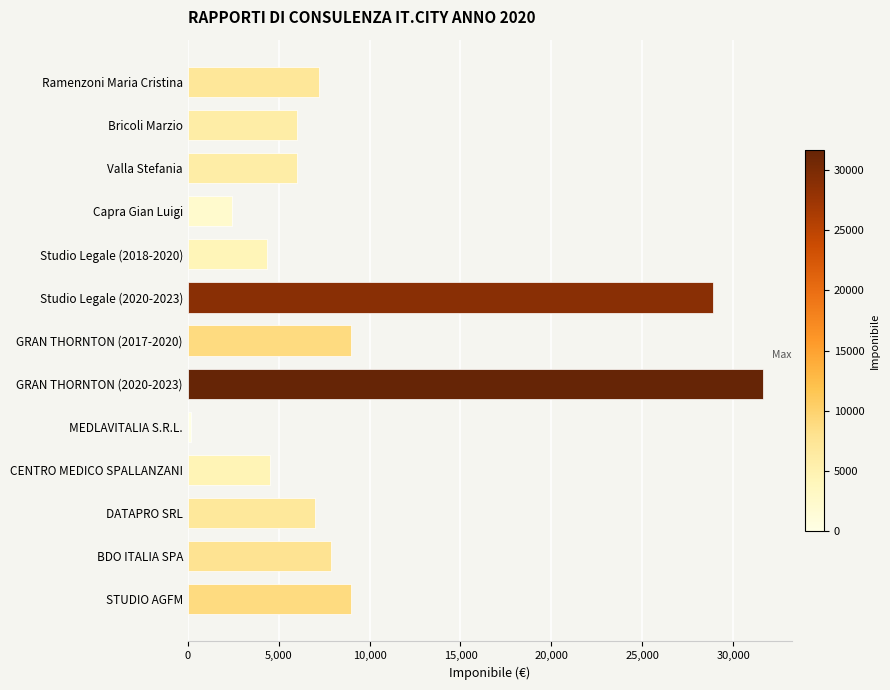

The chart shows a value of 6000 at Bricoli Marzio. True or false?

True